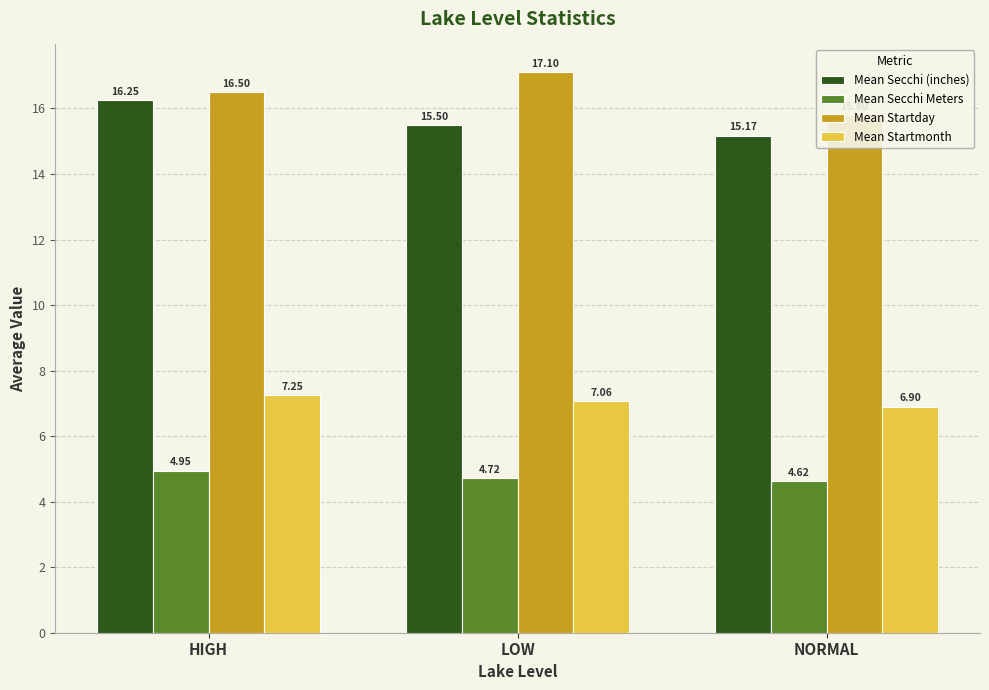

How many bars are there in total?

12